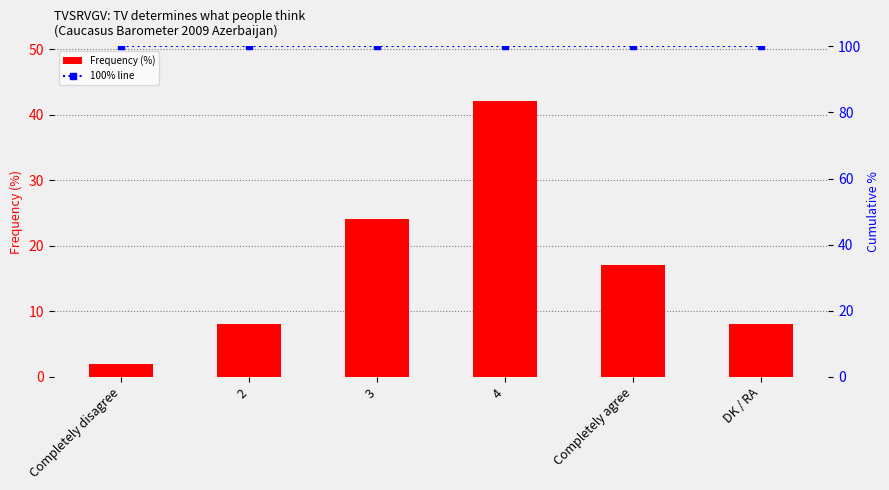

What is the value of the 100% line bar at the 3rd from the left?

100